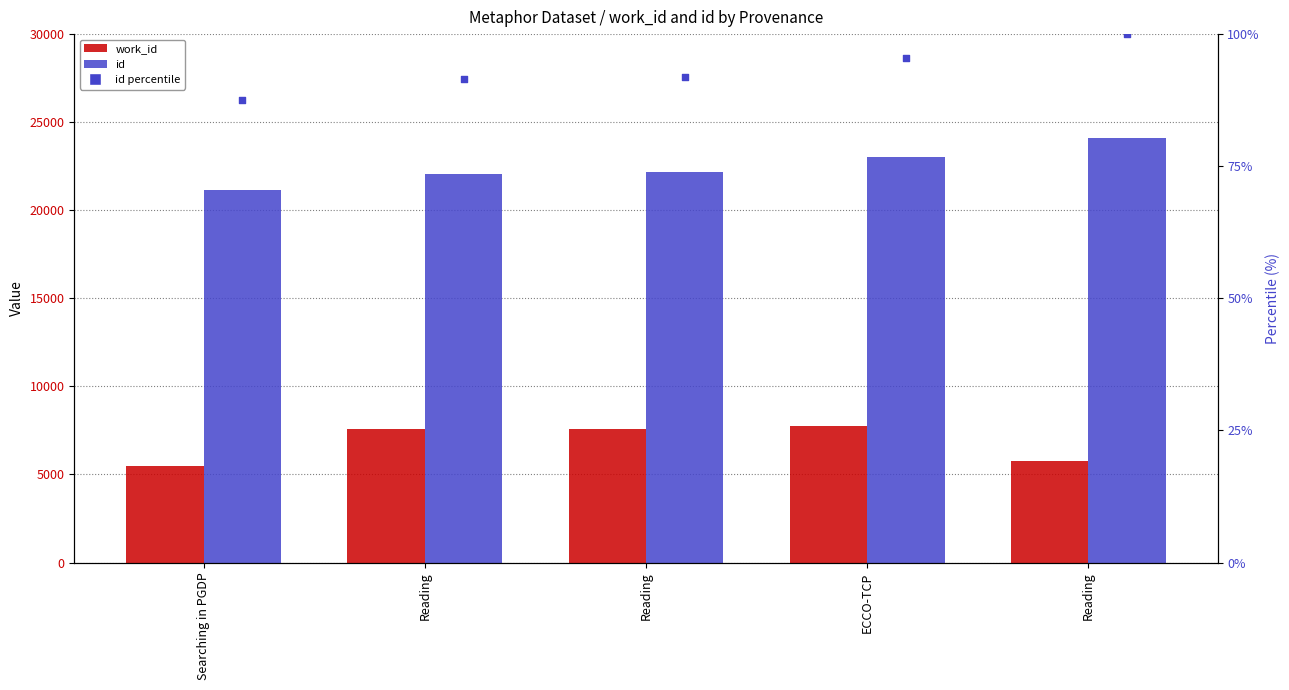

At how many categories does at least one series exceed 12643?

5